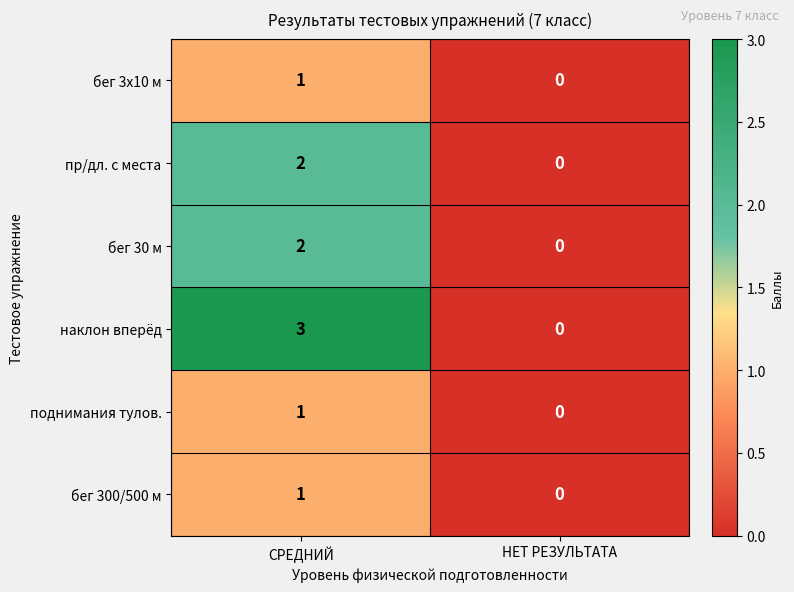

Reading left to right, list all the values displayed in this chart.

бег 3х10 м: 1	0
пр/дл. с места: 2	0
бег 30 м: 2	0
наклон вперёд: 3	0
поднимания тулов.: 1	0
бег 300/500 м: 1	0